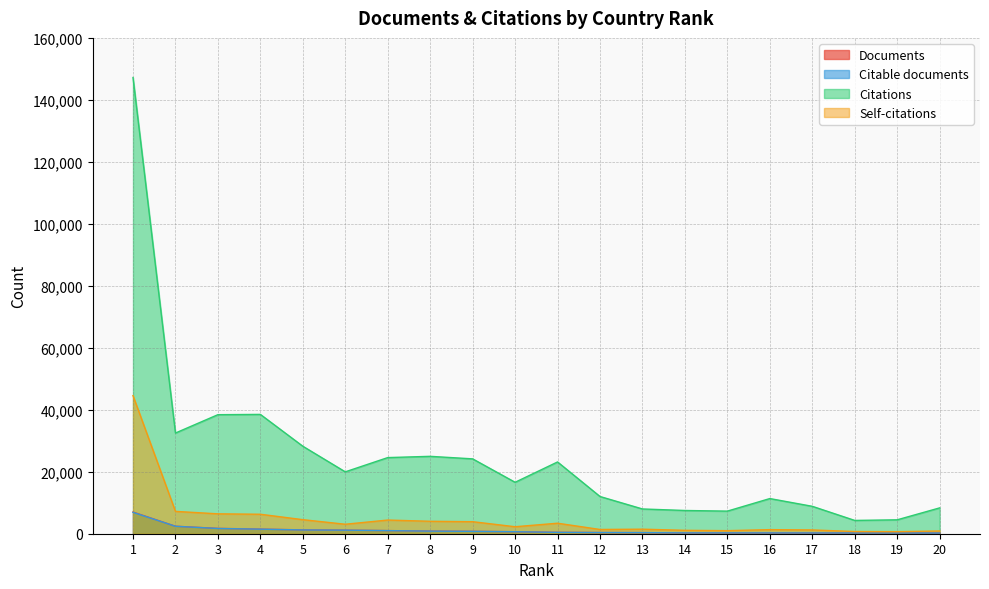

Which series has the widest spread of values?

Citations